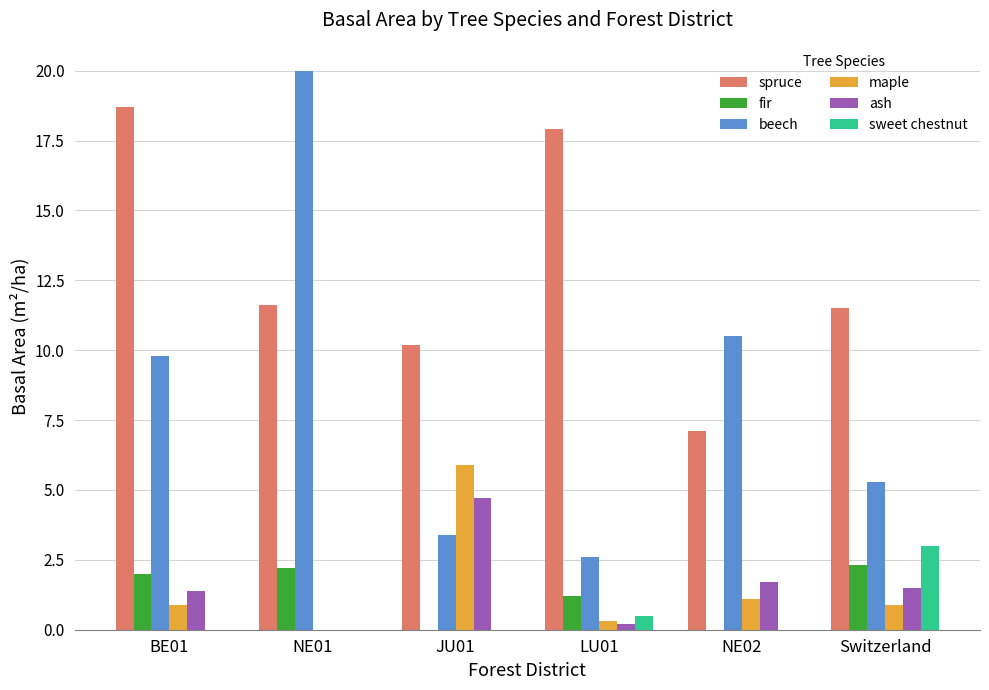

At which label is ash closest to 2?

NE02